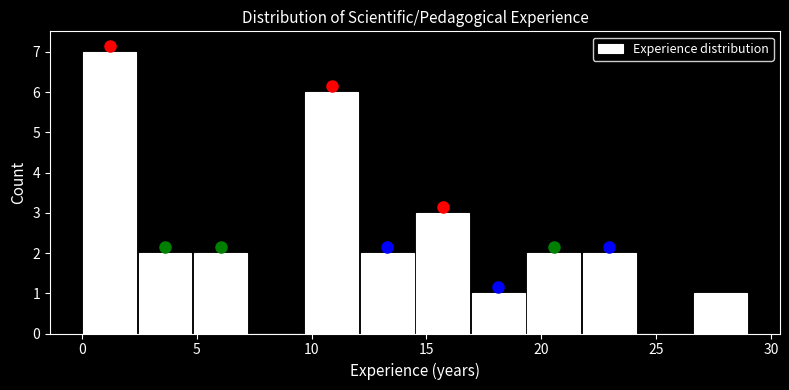

What is the height of the bar covering 0.0 to 2.5 on the x-axis? Neither the bar edges nor the heights are printed on the chart, so give them approximately, as read against the axes.

7